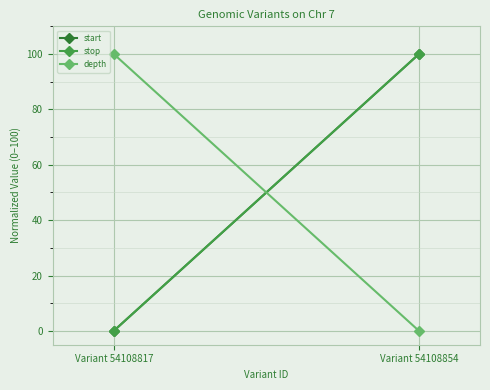

Which series has the widest spread of values?

start